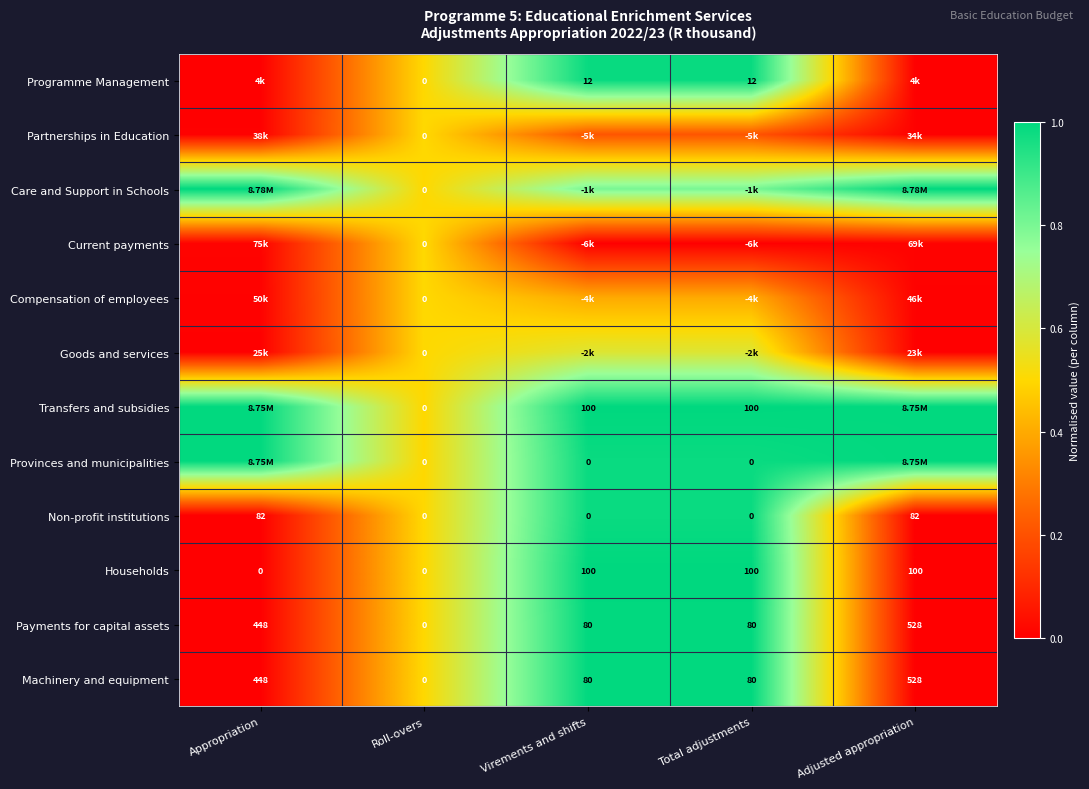

Is the value of Compensation of employees at Roll-overs greater than the value of Households at Total adjustments?

No